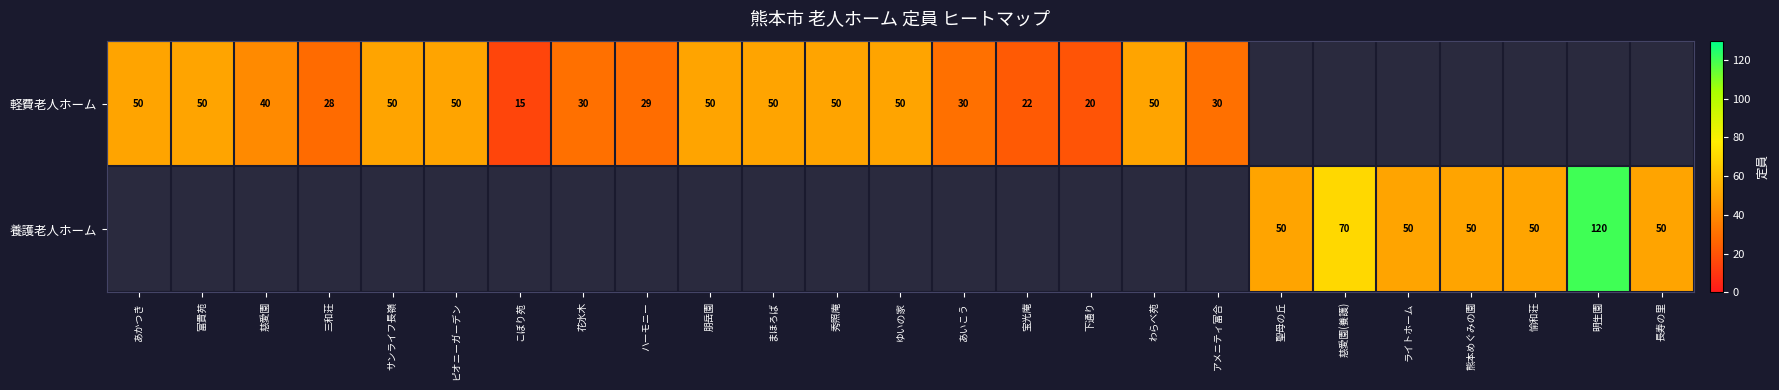

The 養護老人ホーム series shows 120 at 明生園. True or false?

True